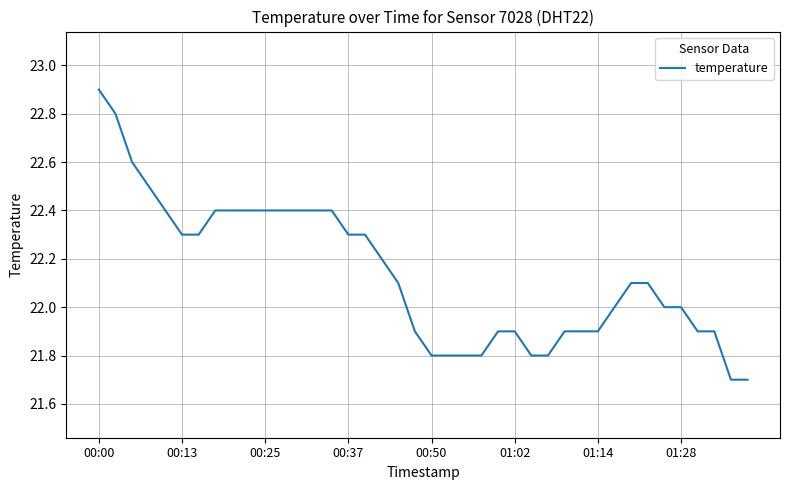

What is the difference between the maximum and minimum values?

1.2